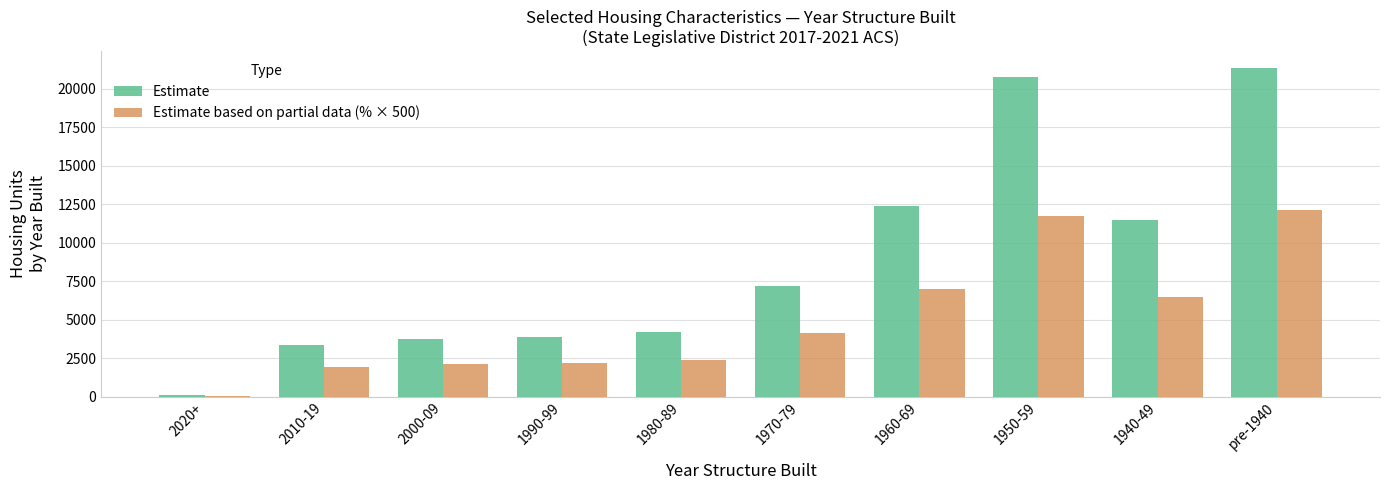

What is the total value across all series at 1990-99?

5991